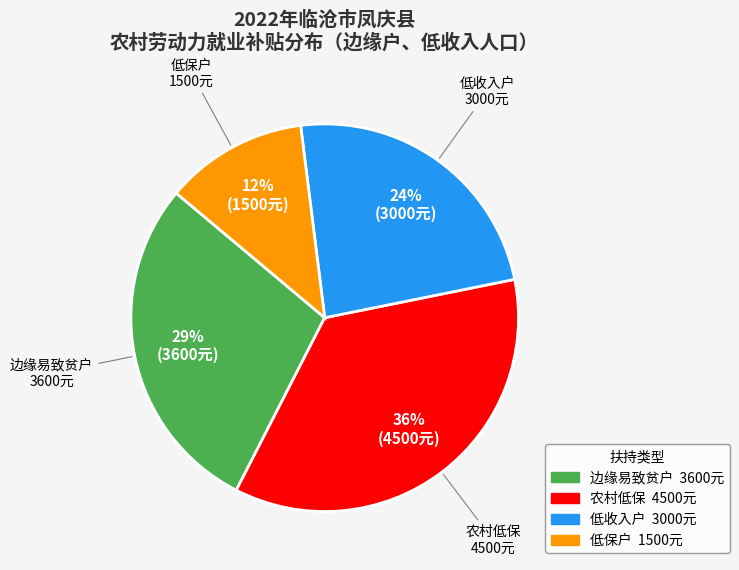

To the nearest percent, what is the difference between the largest and smallest slice percentages?

24%